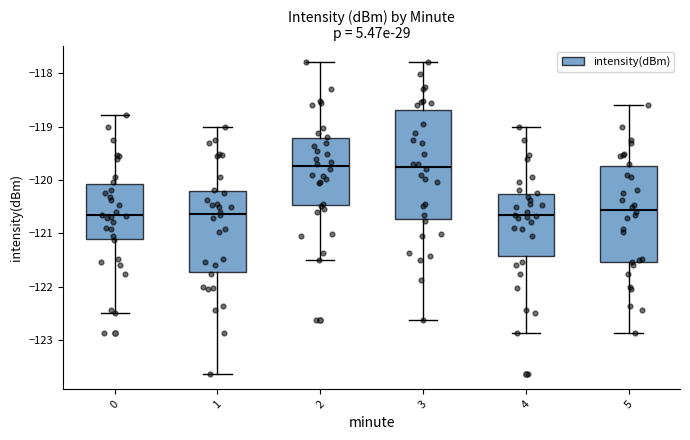

Comparing the boxes themselves (not the whiskers), which one is the tallest?

3